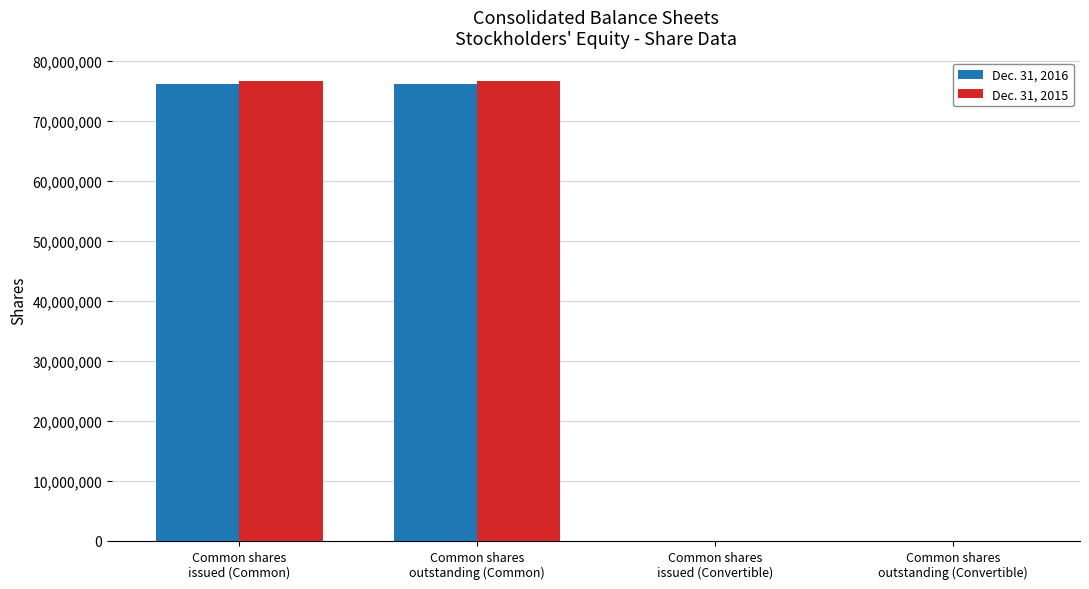

What are all the series names shown in the legend?

Dec. 31, 2016, Dec. 31, 2015